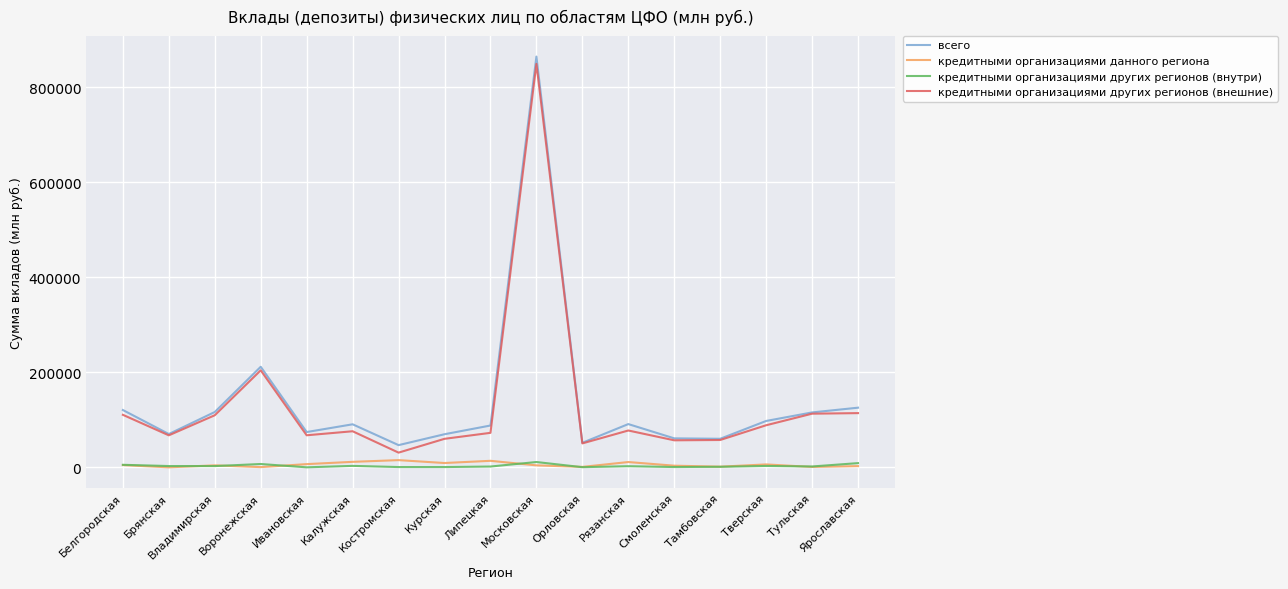

The value of кредитными организациями других регионов (внутри) at Белгородская is 5350. True or false?

True